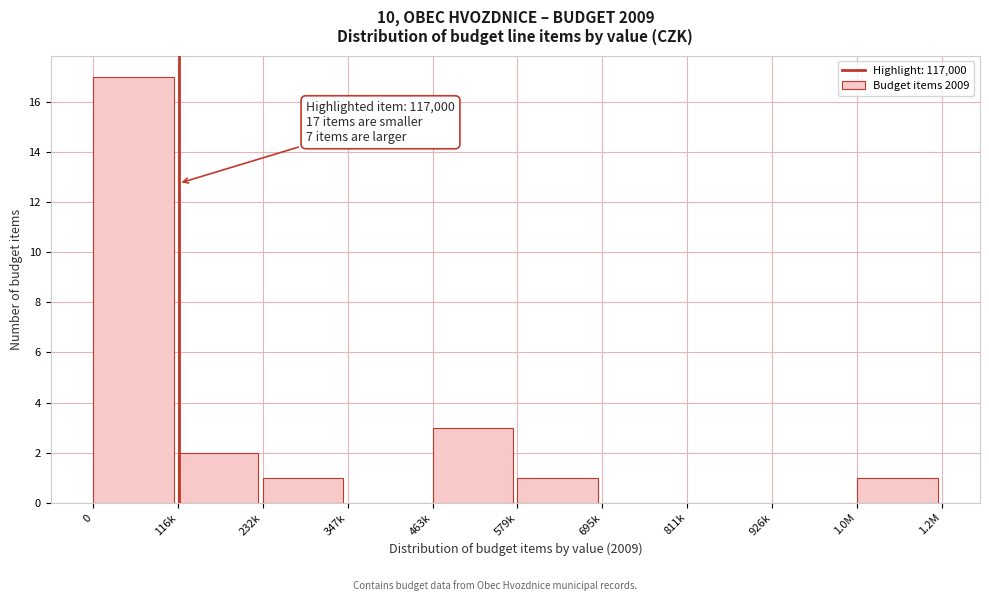

Reading left to right, list all the values displayed in this chart.

0=17	116k=2	232k=1	347k=0	463k=3	579k=1	695k=0	811k=0	926k=0	1.0M=1